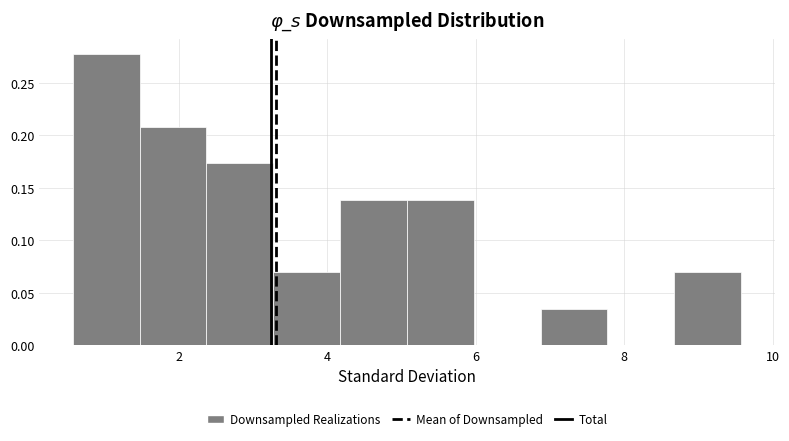

Over which range of the x-axis is the bar tallest?

0.6 to 1.4